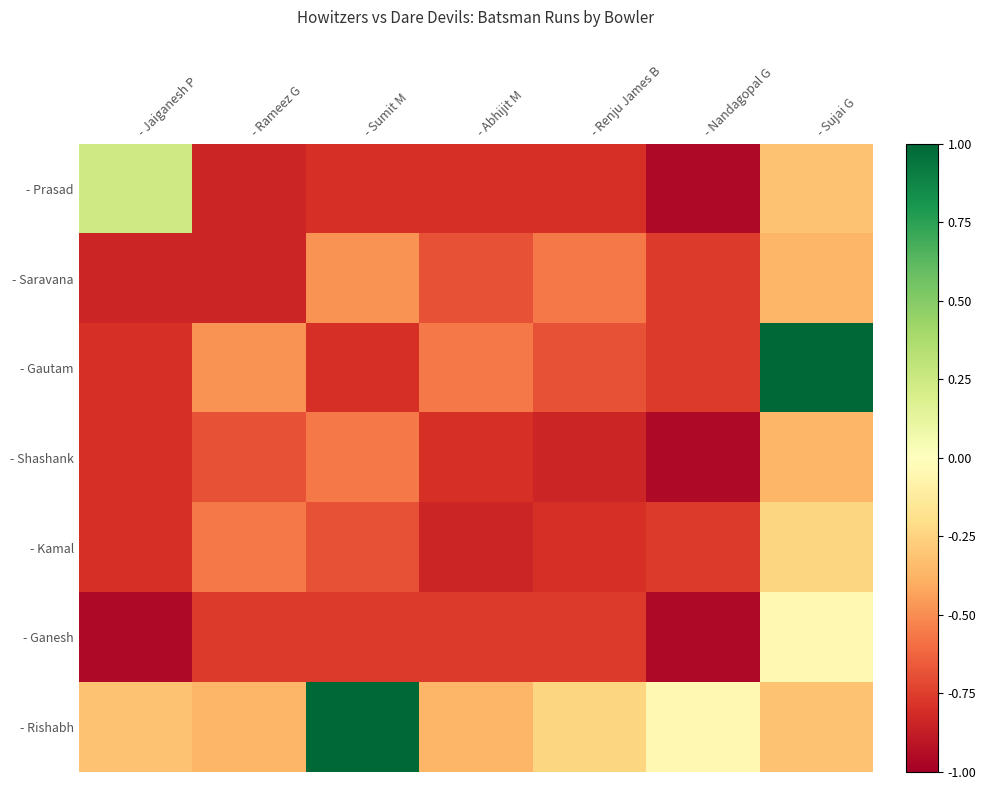

Reading left to right, list all the values displayed in this chart.

- Prasad: - Jaiganesh P=0.2	- Rameez G=-0.8	- Sumit M=-0.8	- Abhijit M=-0.8	- Renju James B=-0.8	- Nandagopal G=-1.0	- Sujai G=-0.3
- Saravana: - Jaiganesh P=-0.8	- Rameez G=-0.8	- Sumit M=-0.5	- Abhijit M=-0.7	- Renju James B=-0.6	- Nandagopal G=-0.8	- Sujai G=-0.4
- Gautam: - Jaiganesh P=-0.8	- Rameez G=-0.5	- Sumit M=-0.8	- Abhijit M=-0.6	- Renju James B=-0.7	- Nandagopal G=-0.8	- Sujai G=1.0
- Shashank: - Jaiganesh P=-0.8	- Rameez G=-0.7	- Sumit M=-0.6	- Abhijit M=-0.8	- Renju James B=-0.8	- Nandagopal G=-1.0	- Sujai G=-0.4
- Kamal: - Jaiganesh P=-0.8	- Rameez G=-0.6	- Sumit M=-0.7	- Abhijit M=-0.8	- Renju James B=-0.8	- Nandagopal G=-0.8	- Sujai G=-0.2
- Ganesh: - Jaiganesh P=-1.0	- Rameez G=-0.8	- Sumit M=-0.8	- Abhijit M=-0.8	- Renju James B=-0.8	- Nandagopal G=-1.0	- Sujai G=-0.0
- Rishabh: - Jaiganesh P=-0.3	- Rameez G=-0.4	- Sumit M=1.0	- Abhijit M=-0.4	- Renju James B=-0.2	- Nandagopal G=-0.0	- Sujai G=-0.3